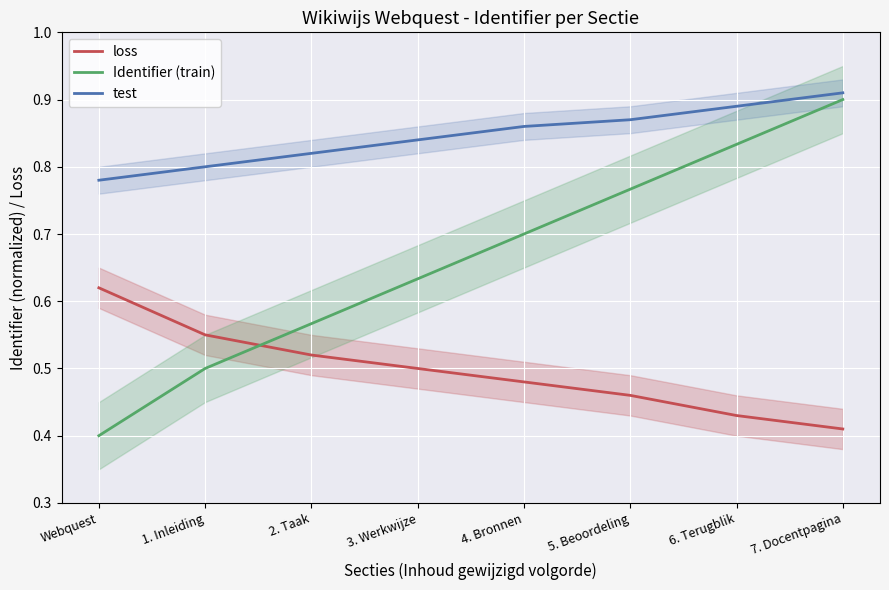

The test series shows 0.3 at 3. Werkwijze. True or false?

False